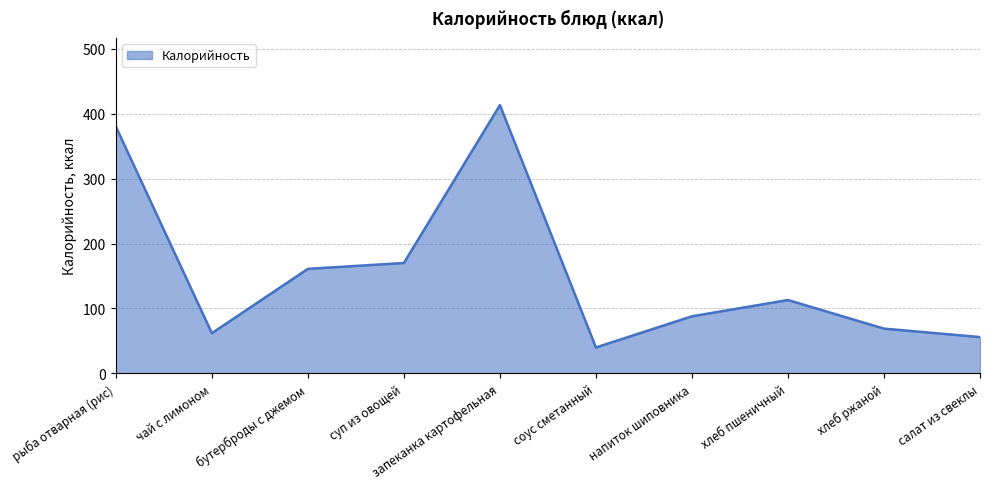

Rank the categories by value from lowest to highest.

соус сметанный, салат из свеклы, чай с лимоном, хлеб ржаной, напиток шиповника, хлеб пшеничный, бутерброды с джемом, суп из овощей, рыба отварная (рис), запеканка картофельная